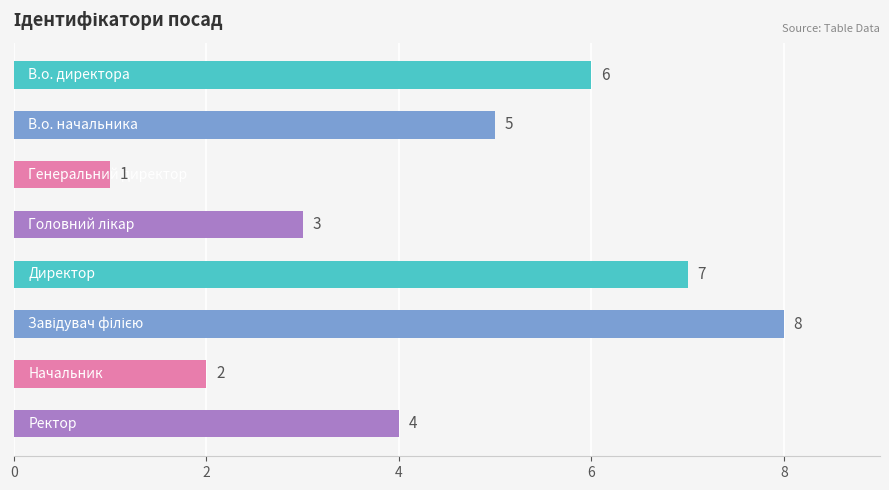

What is the maximum value shown in the chart?

8